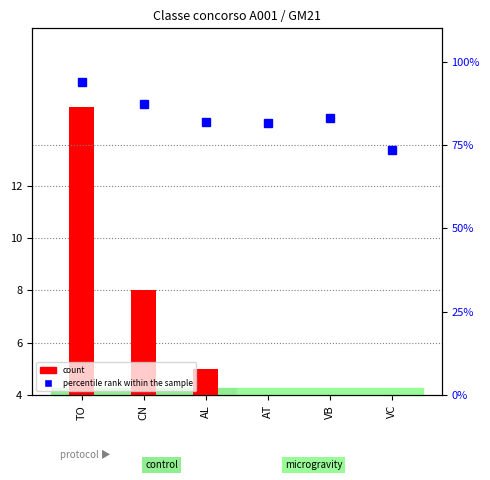

Which category has the highest value in the count series?

TO